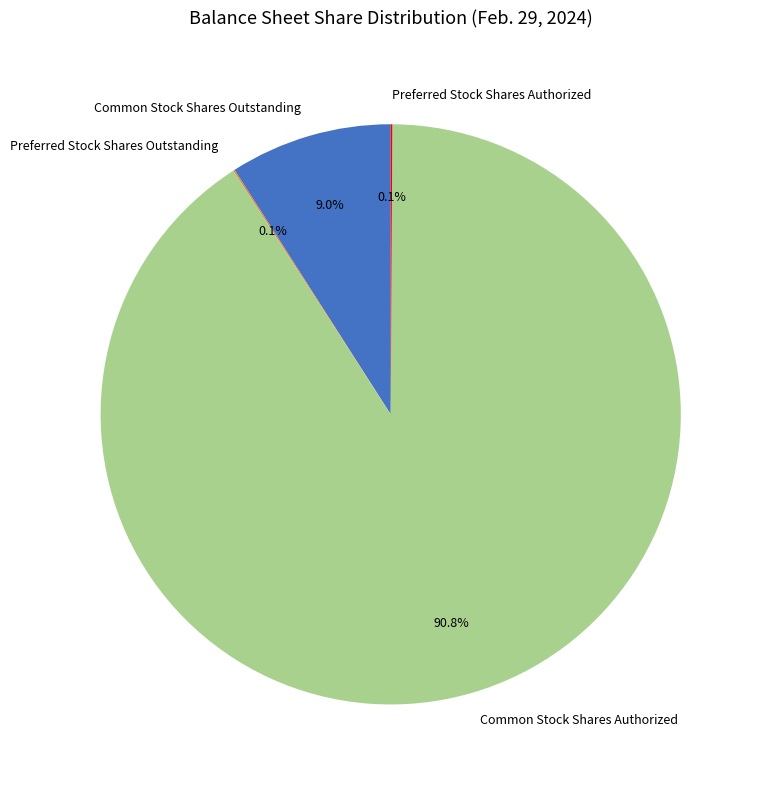

To the nearest percent, what is the difference between the largest and smallest slice percentages?

91%